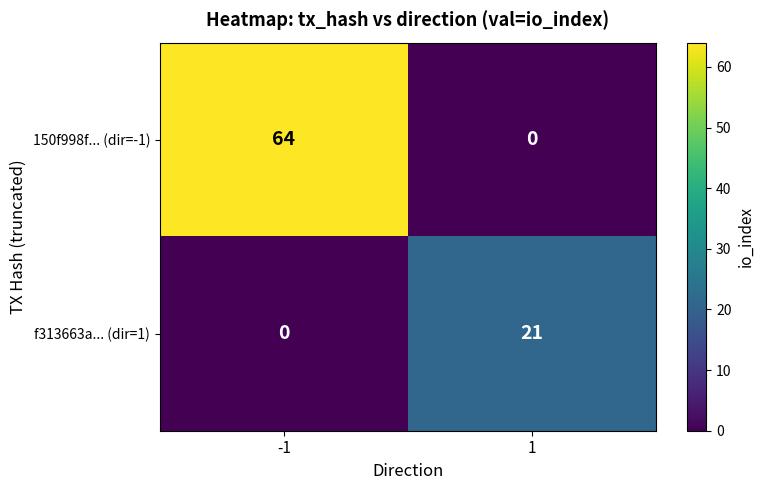

What is the difference between the 150f998f... (dir=-1) values at -1 and 1?

64